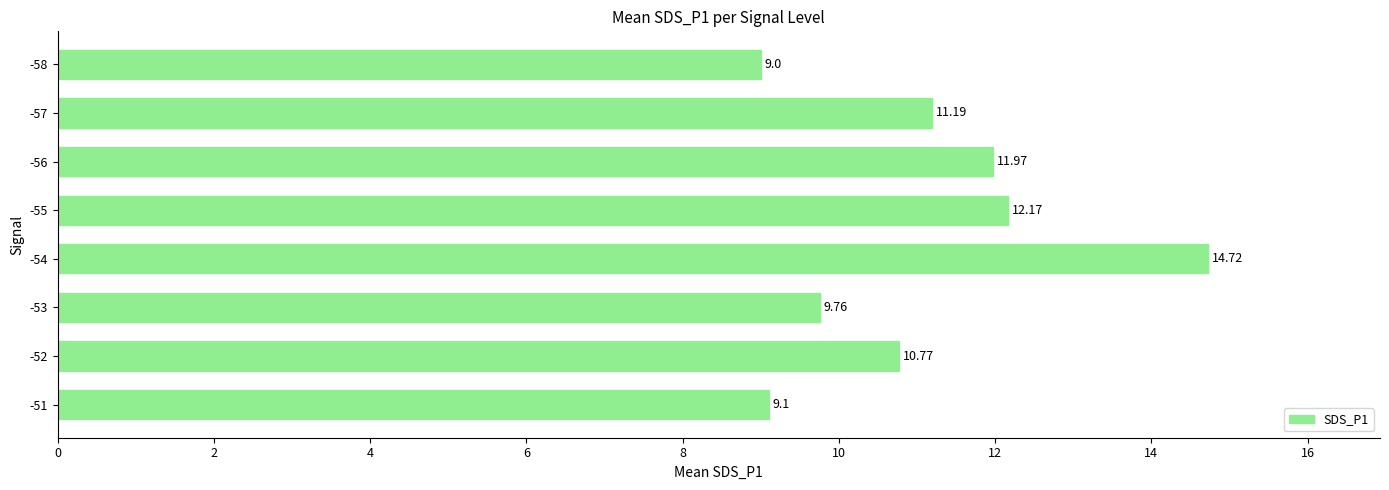

Does the chart contain stacked bars?

No